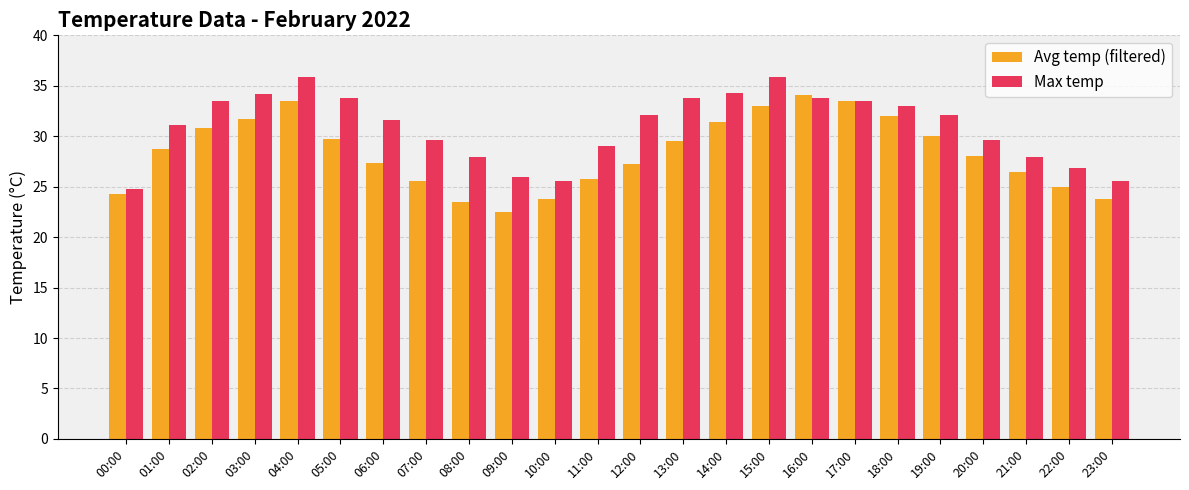

What is the minimum value shown in the chart?

22.5